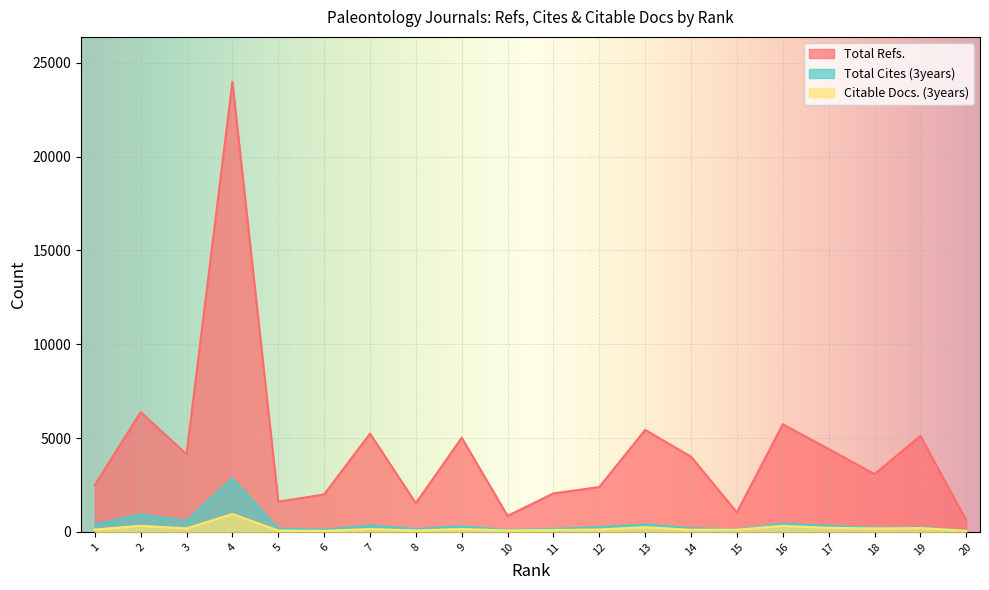

What is the difference between the second highest and second lowest values in the Total Refs. series?

5527